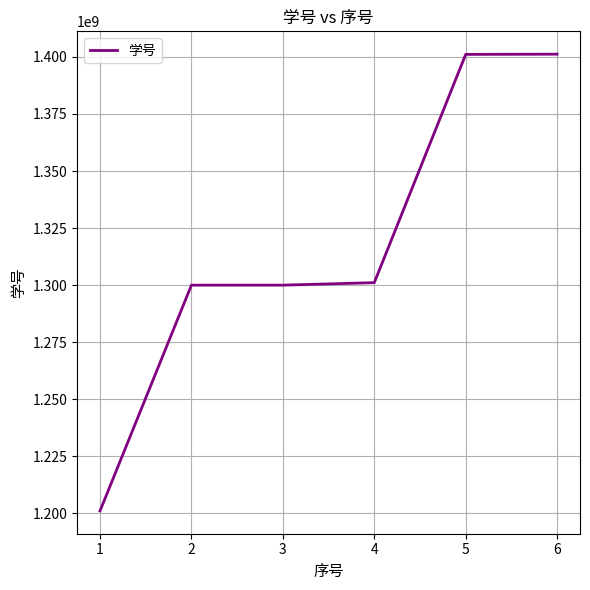

Between 5 and 4, which is larger?

5